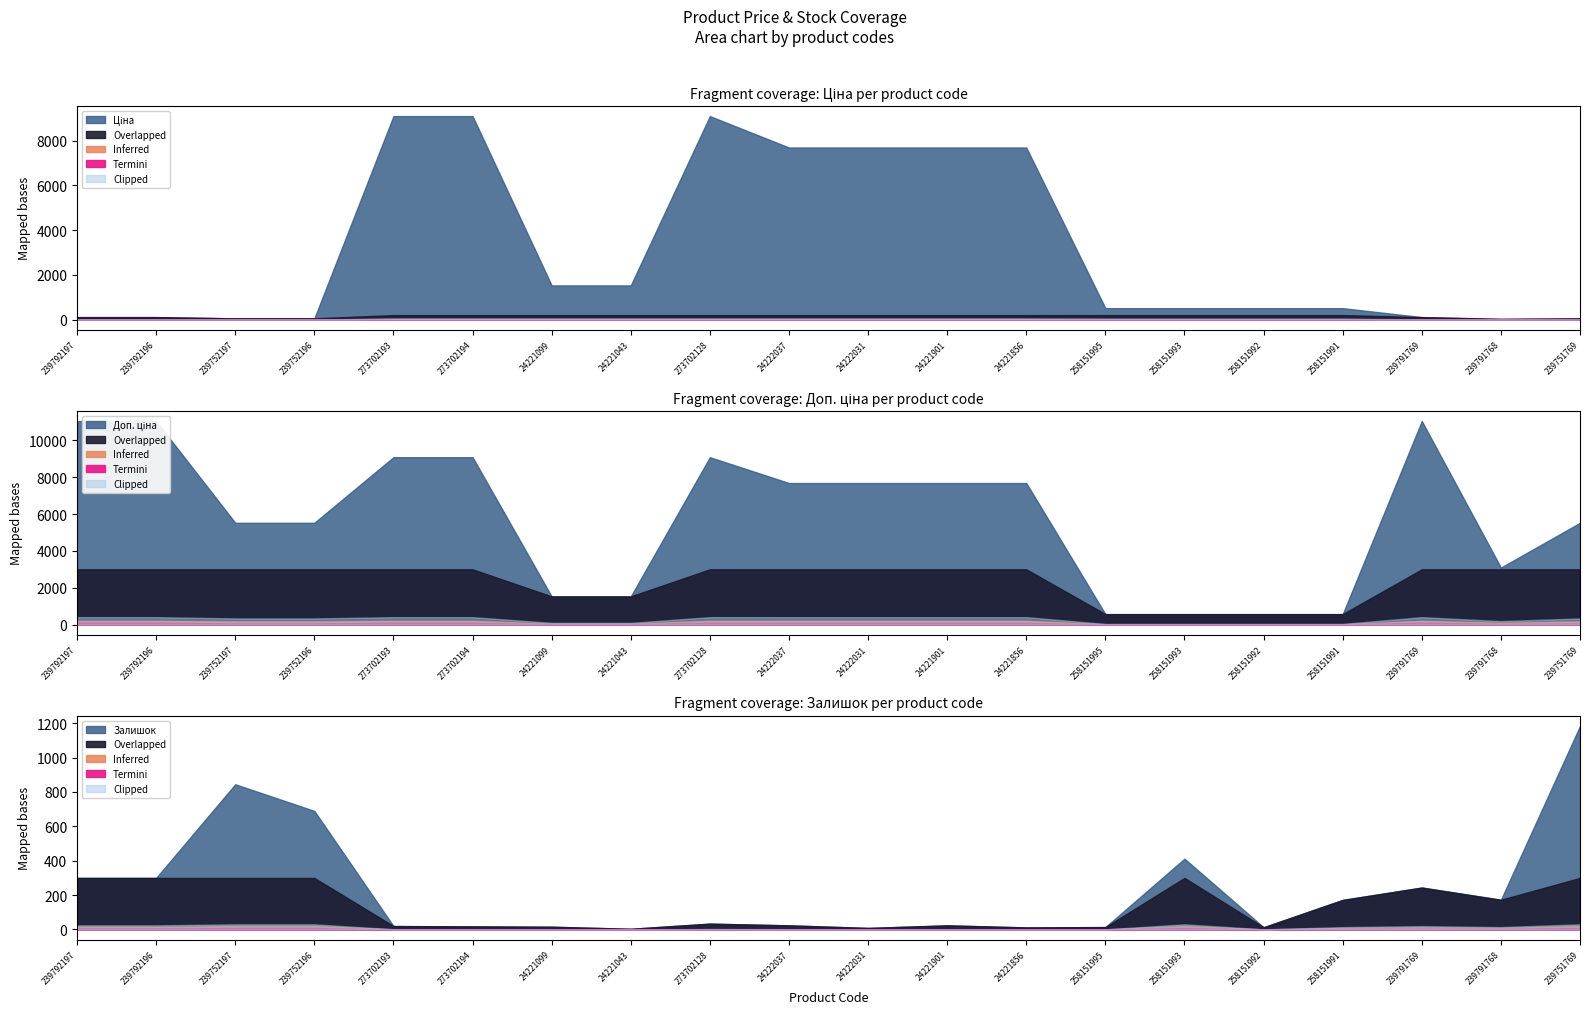

What is the difference between the highest and lowest values at 24221043?

1523.0